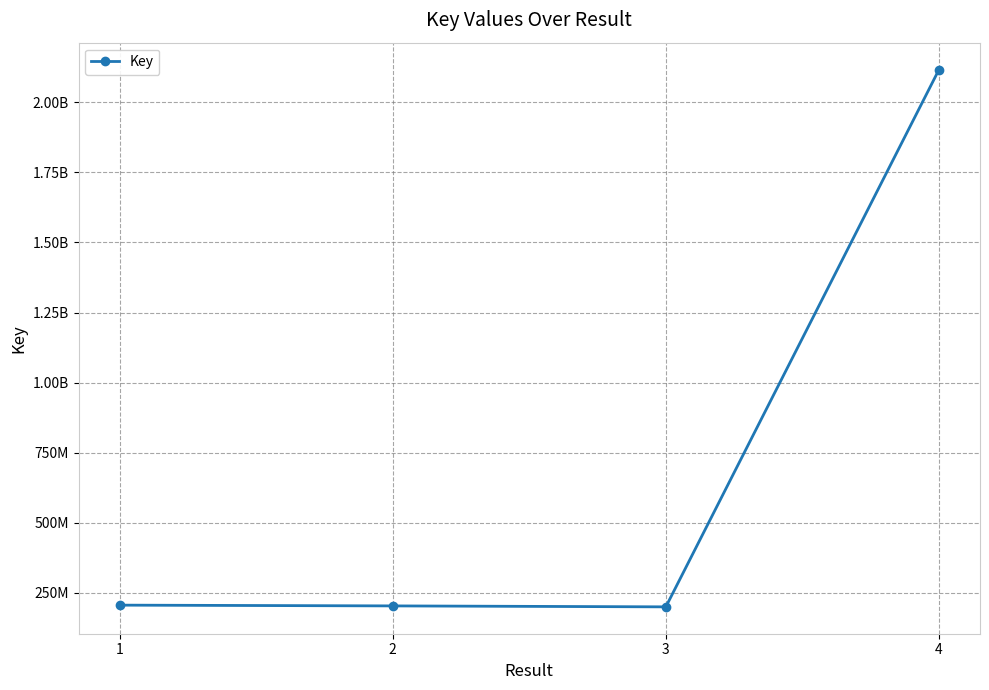

Where does the data first go above 205456148?

4